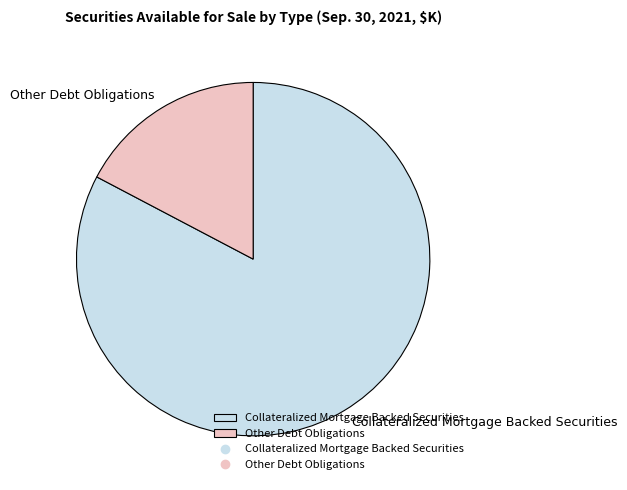

Count the number of slices in the pie.

2